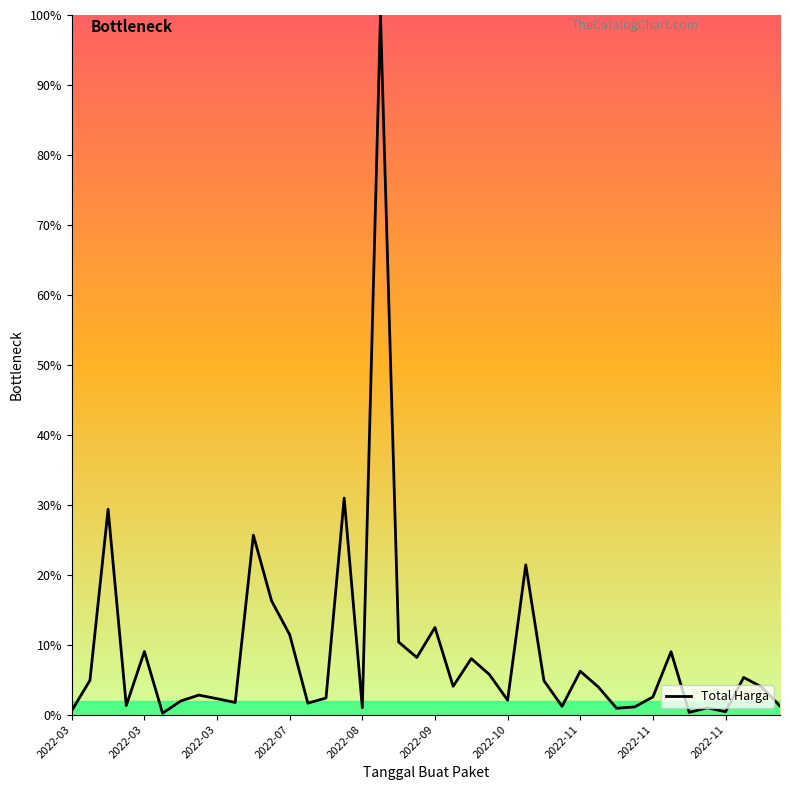

What is the greatest value displayed?

100.0